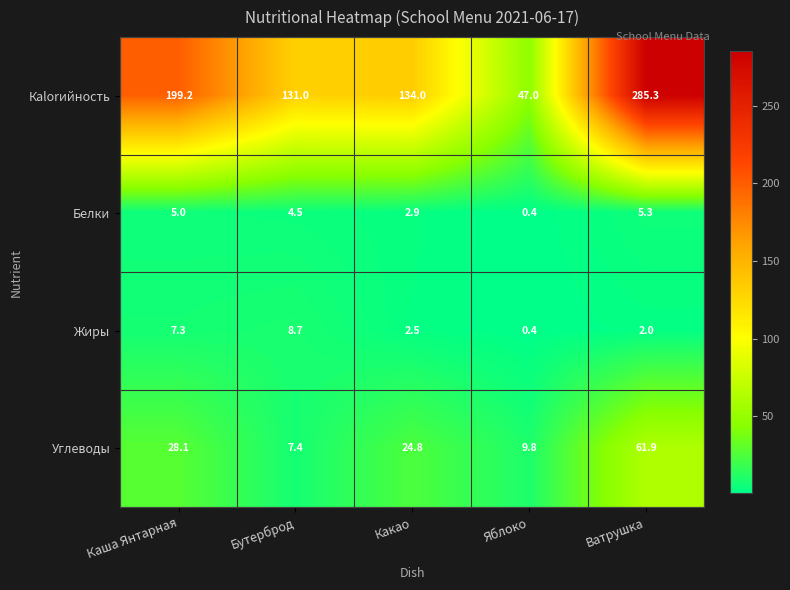

What is the total value across all series at Бутерброд?

151.6